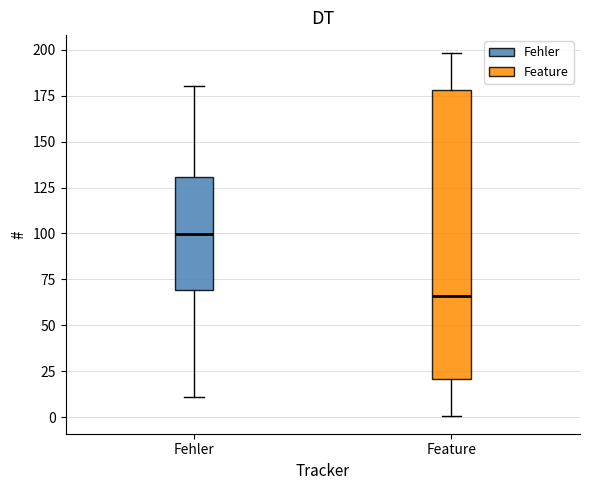

Which box has the lowest median line?

Feature